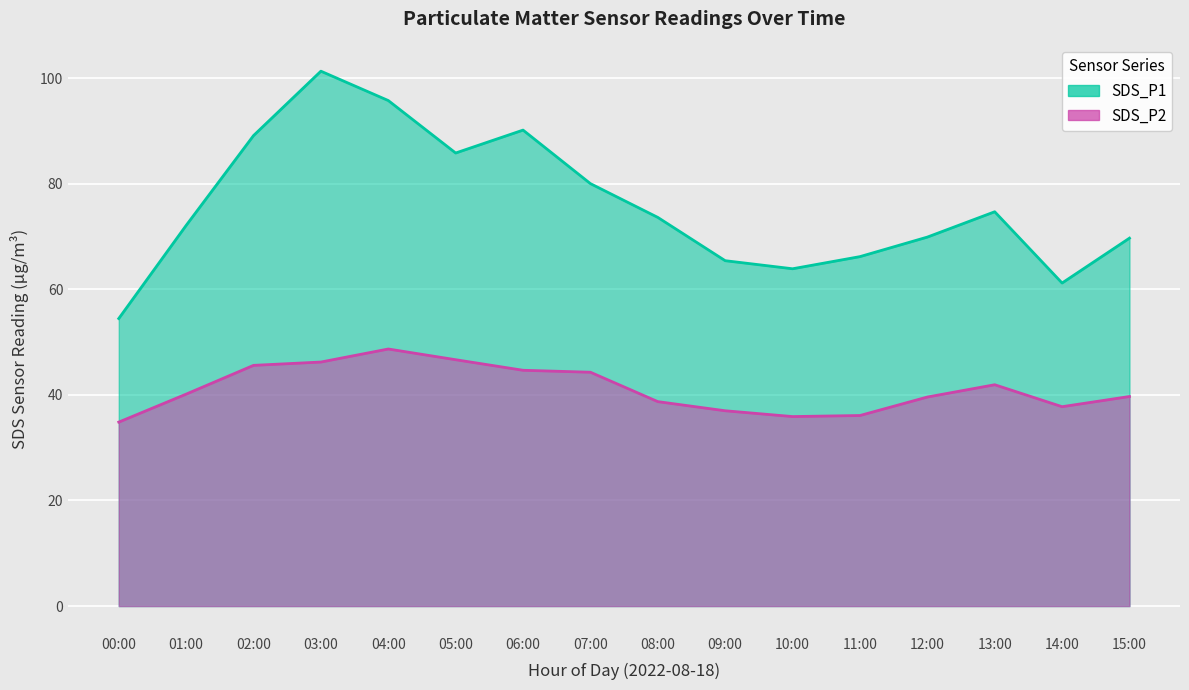

Reading left to right, list all the values displayed in this chart.

SDS_P1: 00:00=54.5	01:00=72.1	02:00=89.1	03:00=101.3	04:00=95.8	05:00=85.8	06:00=90.2	07:00=80.0	08:00=73.6	09:00=65.4	10:00=63.9	11:00=66.2	12:00=69.9	13:00=74.7	14:00=61.2	15:00=69.7
SDS_P2: 00:00=34.9	01:00=40.1	02:00=45.6	03:00=46.2	04:00=48.7	05:00=46.7	06:00=44.7	07:00=44.3	08:00=38.7	09:00=37.0	10:00=35.9	11:00=36.1	12:00=39.6	13:00=41.9	14:00=37.8	15:00=39.7